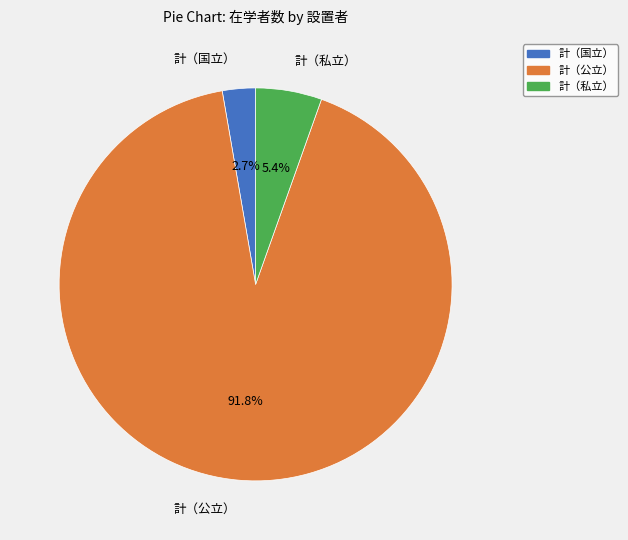

Do 計（国立） and 計（公立） together represent more than half of the pie?

Yes